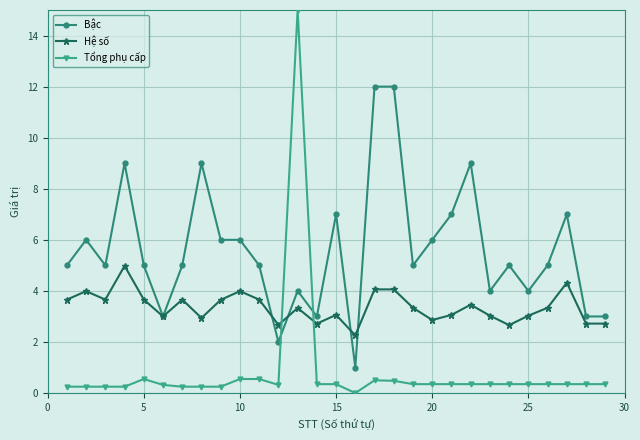

True or false: Tổng phụ cấp has more than 0 interior local peaks.

True